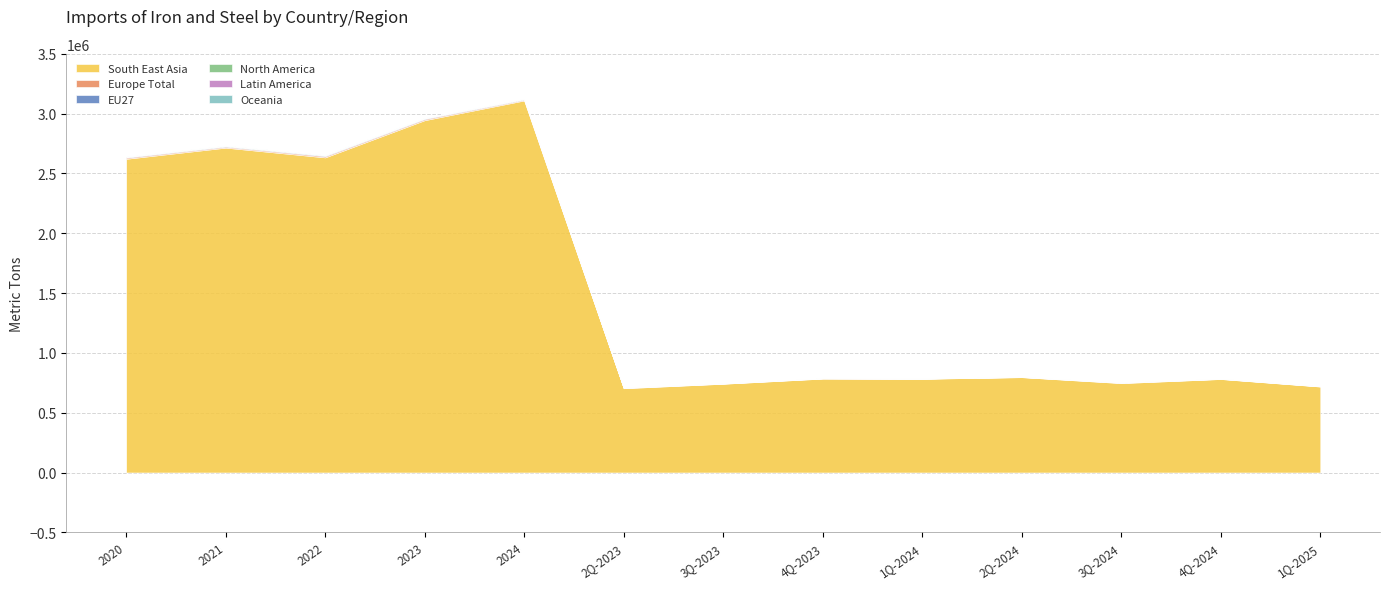

True or false: South East Asia and Europe Total cross at least once.

False